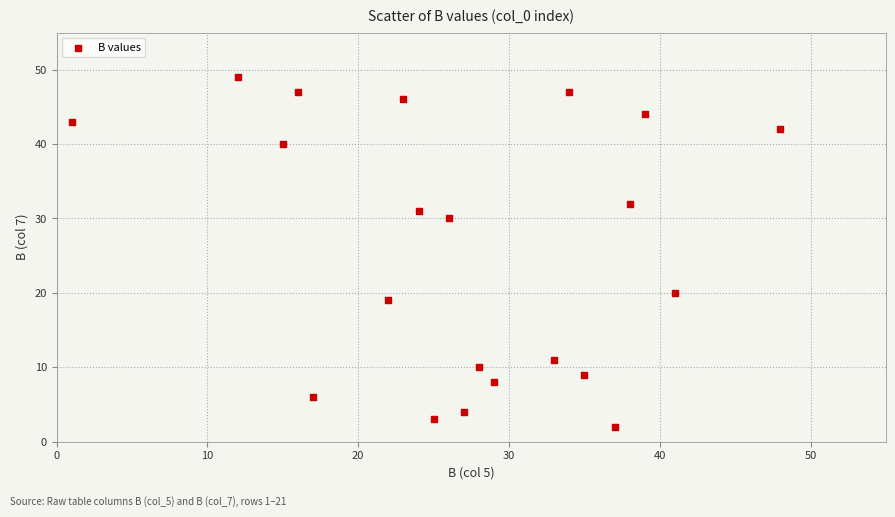

What is the range of X values (max minus min)?

47